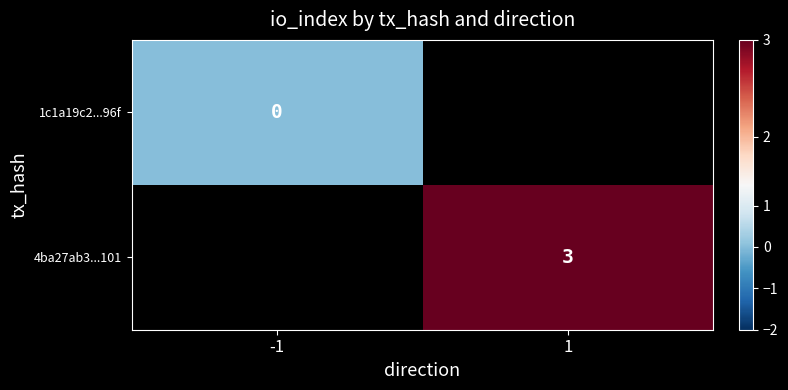

Is the value of 4ba27ab3...101 at 1 greater than the value of 1c1a19c2...96f at -1?

Yes